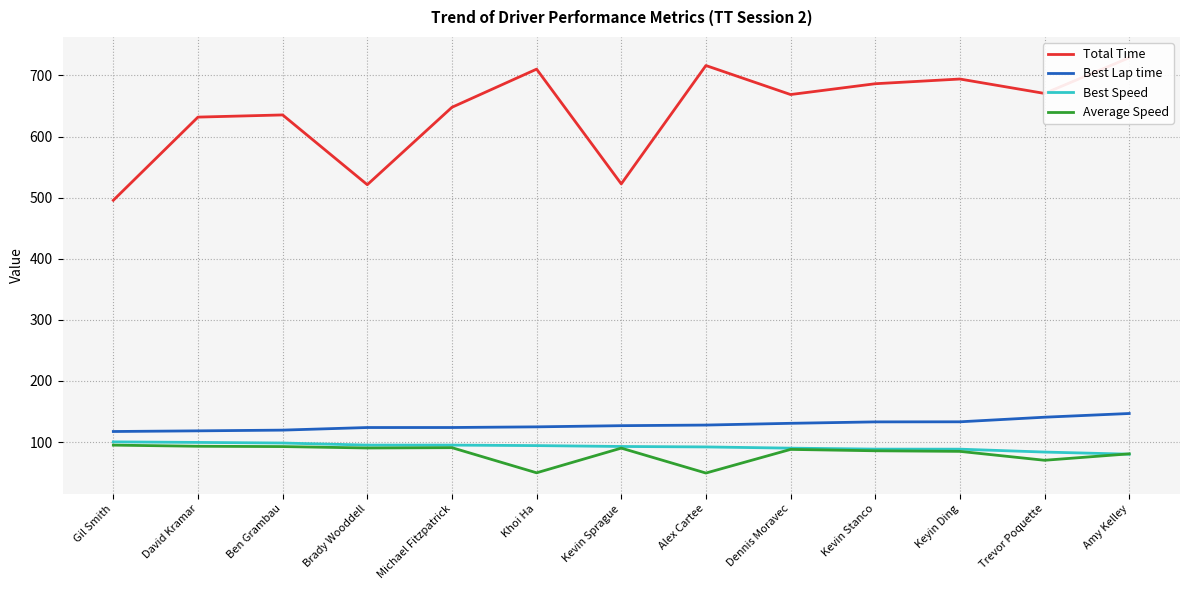

The Average Speed series shows 47.2 at Ben Grambau. True or false?

False